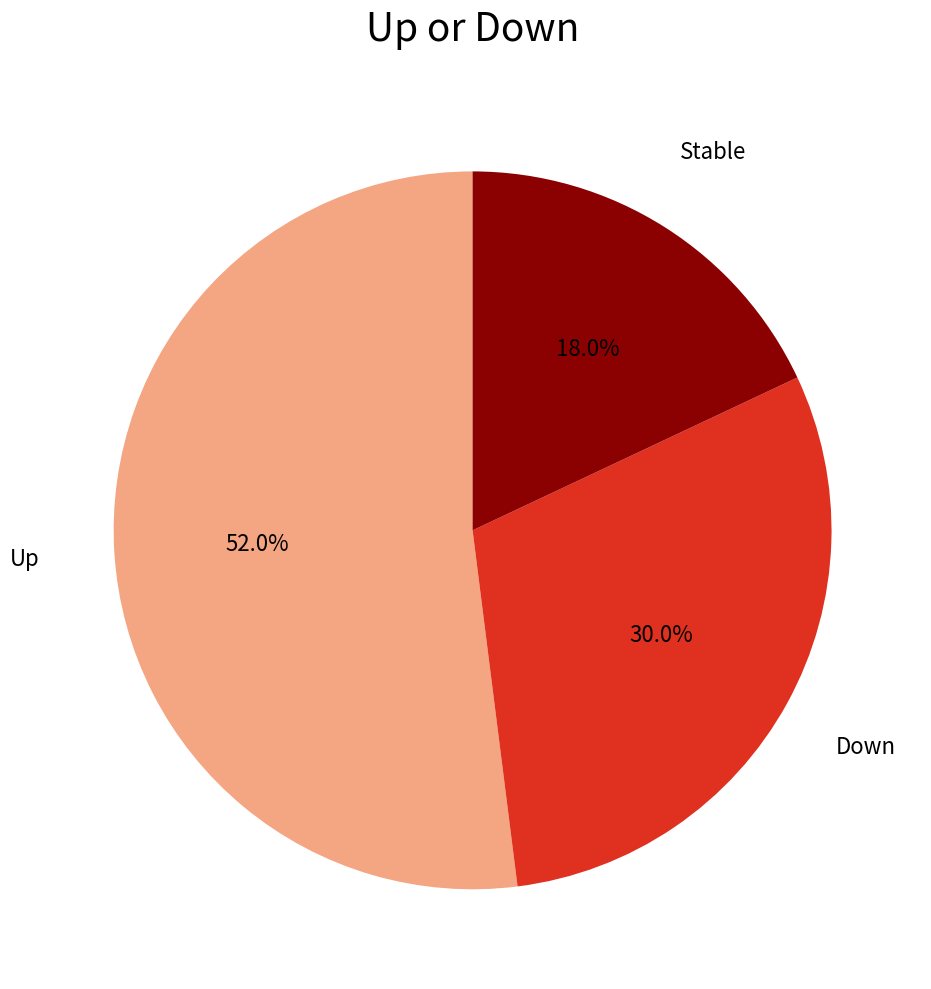

Is there a majority slice in this chart?

Yes